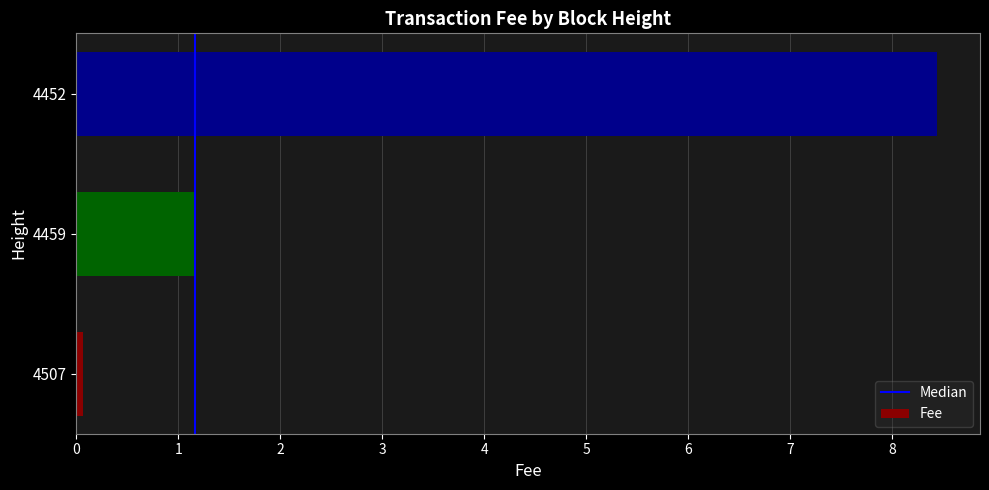

Is it true that the value at 4452 is 8.4?

True